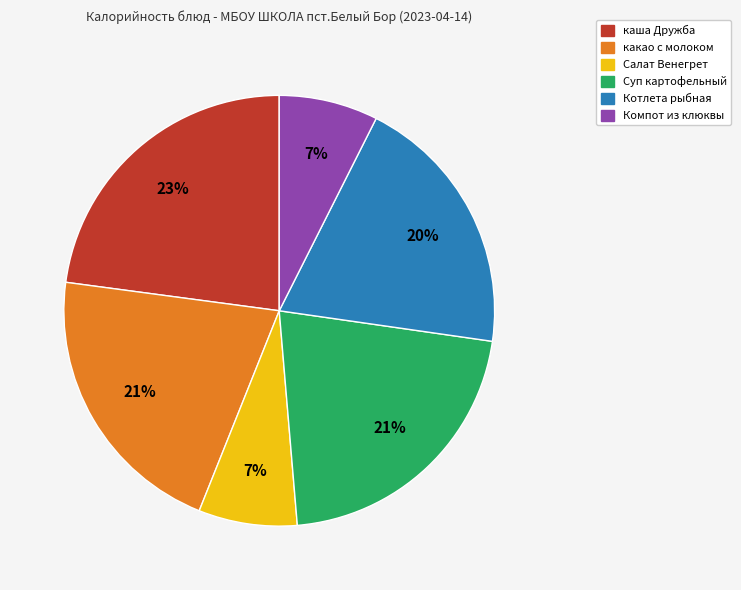

Is it true that каша Дружба is 37% of the pie?

False